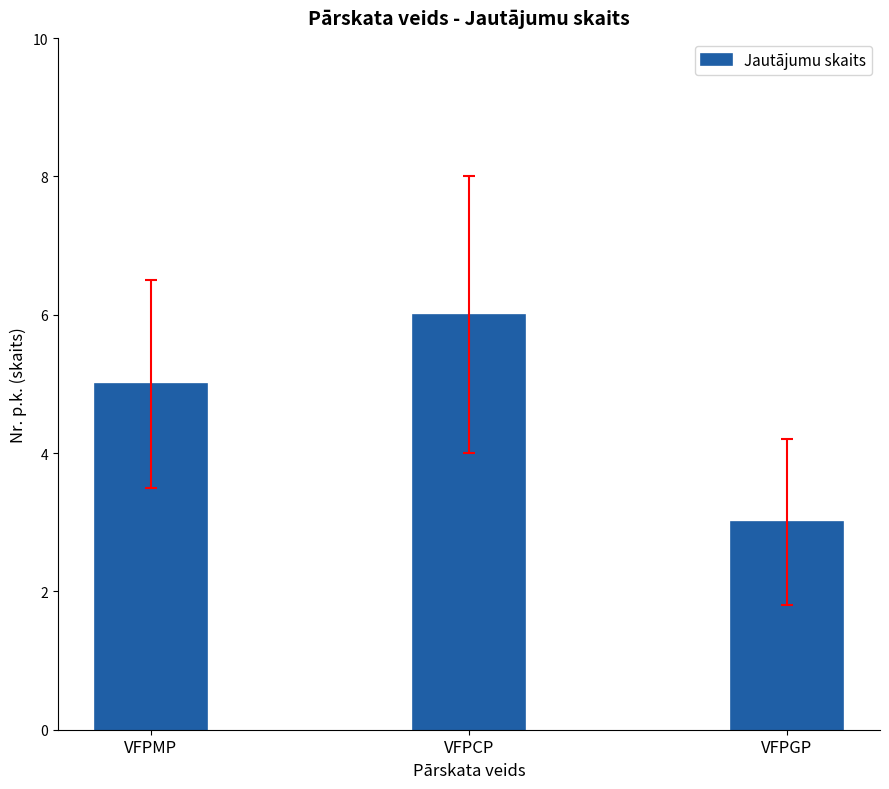

List the labels in order of value, largest first.

VFPCP, VFPMP, VFPGP